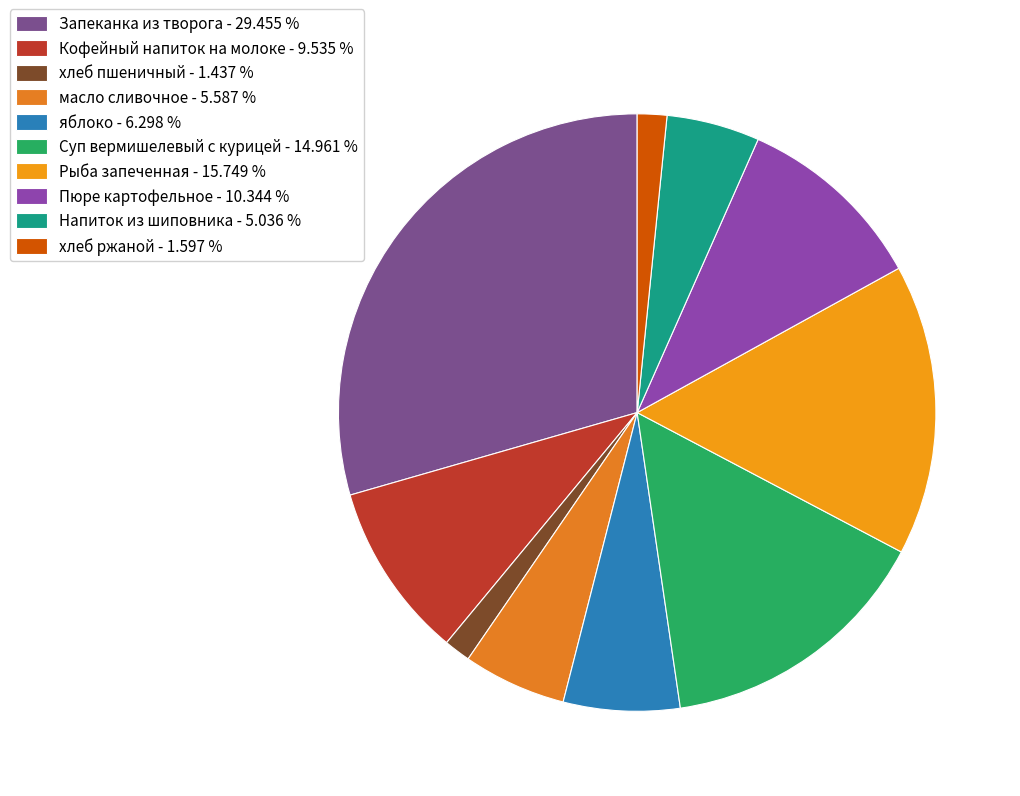

To the nearest percent, what is the combined percentage of хлеб пшеничный and Пюре картофельное?

12%